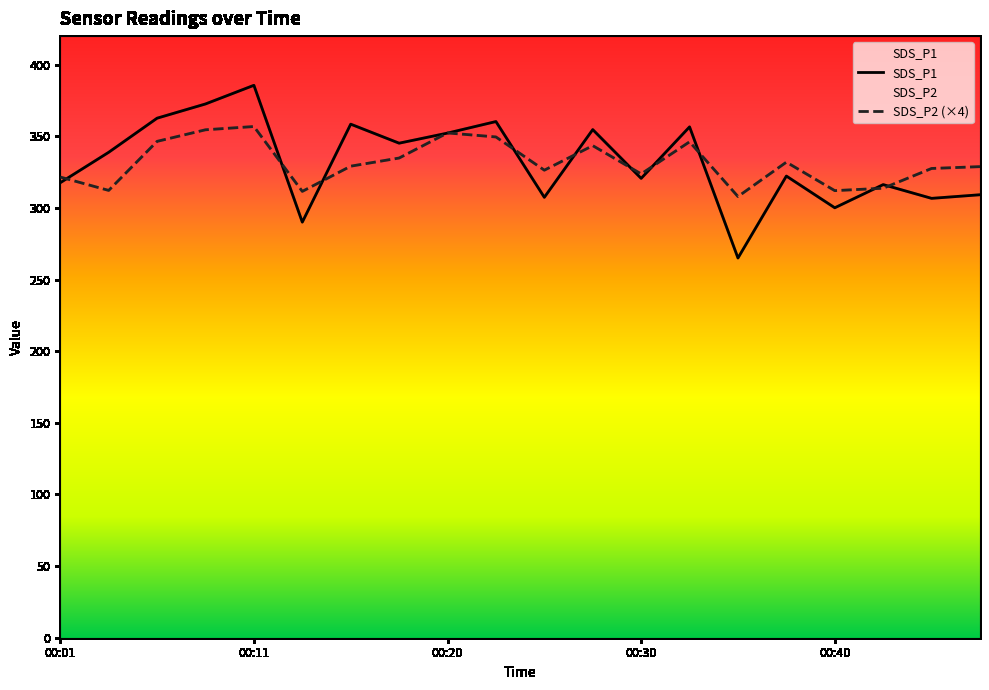

Which has a higher value, 00:23 or 00:35?

00:23